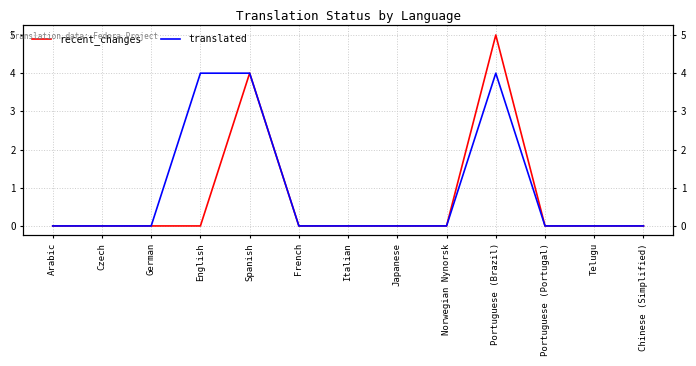

True or false: recent_changes and translated intersect in this chart.

False